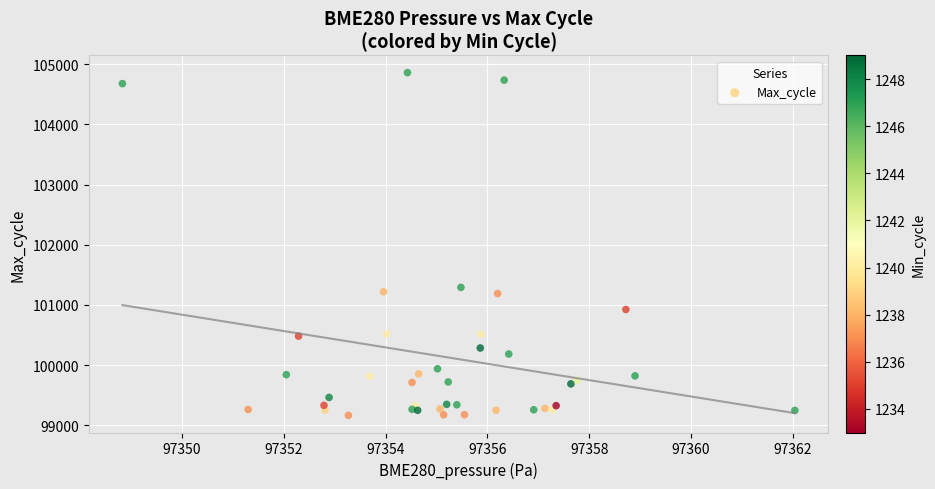

What Y value in the scatter plot is closest to 102012?

101291